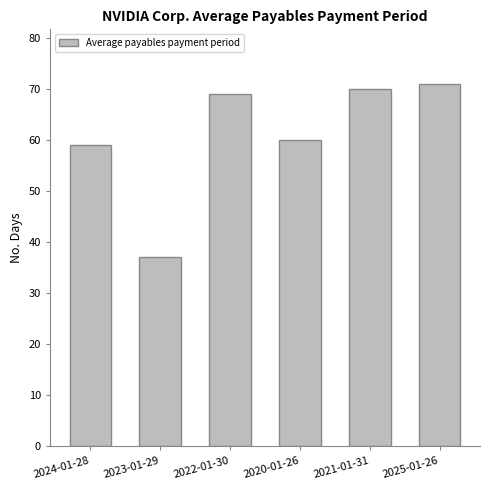

Approximately how many times larger is the value at 2024-01-28 compared to 2025-01-26?

0.8